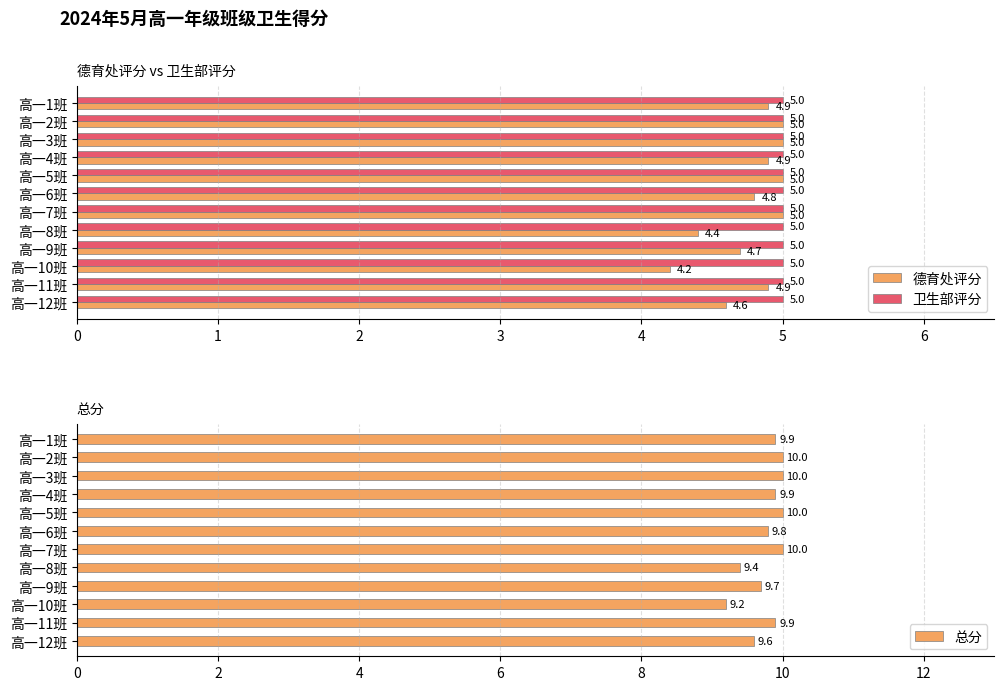

What is the lowest value of the 德育处评分 series?

4.2